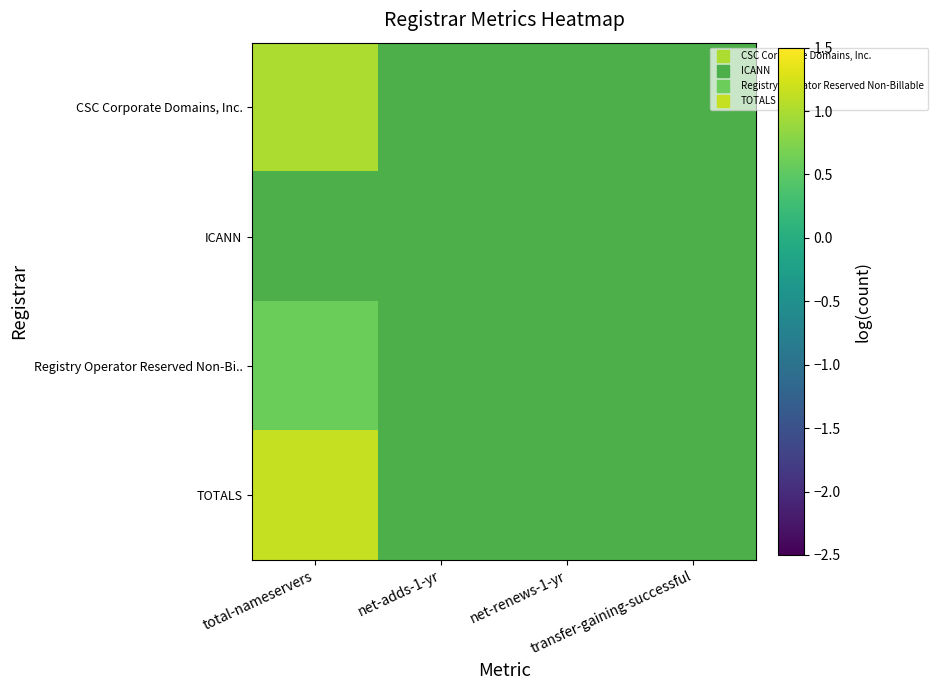

Where is CSC Corporate Domains, Inc. nearest to the value 1?

total-nameservers